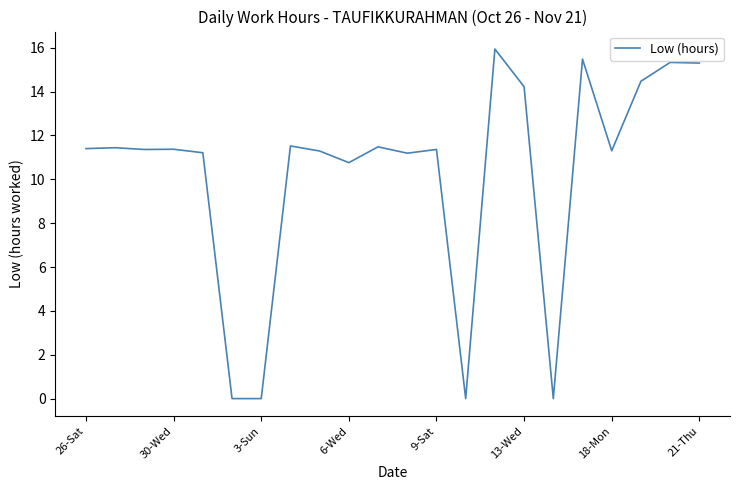

What is the maximum value shown in the chart?

15.9